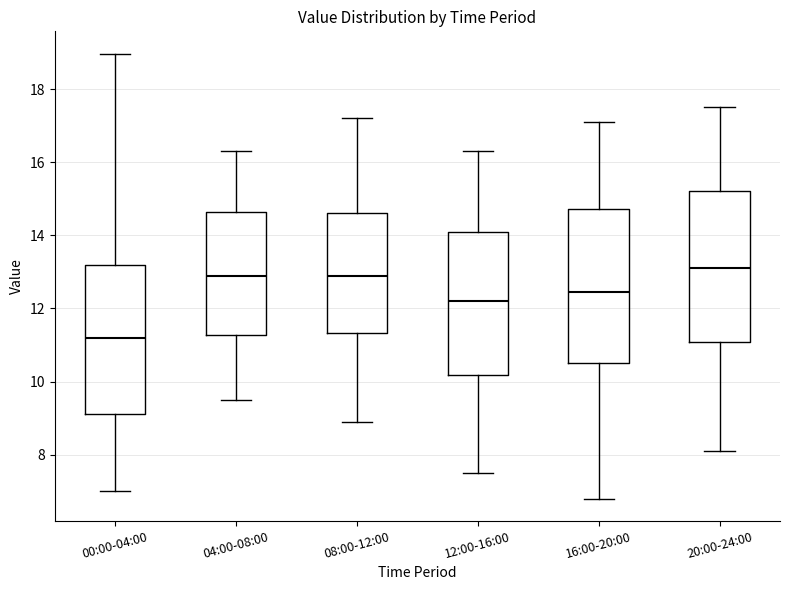

Reading left to right, read every box against the y-axis: the position of its median line, the range the box covers, and the ends of its whiskers. The values are not printed on the chart, so give them approximately, as read against the axis.

00:00-04:00: median 11.2, box 9.2 to 13.2, whiskers 7.0 to 19.0
04:00-08:00: median 13.0, box 11.2 to 14.6, whiskers 9.6 to 16.4
08:00-12:00: median 13.0, box 11.4 to 14.6, whiskers 9.0 to 17.2
12:00-16:00: median 12.2, box 10.2 to 14.2, whiskers 7.6 to 16.4
16:00-20:00: median 12.4, box 10.6 to 14.8, whiskers 6.8 to 17.2
20:00-24:00: median 13.2, box 11.0 to 15.2, whiskers 8.2 to 17.6